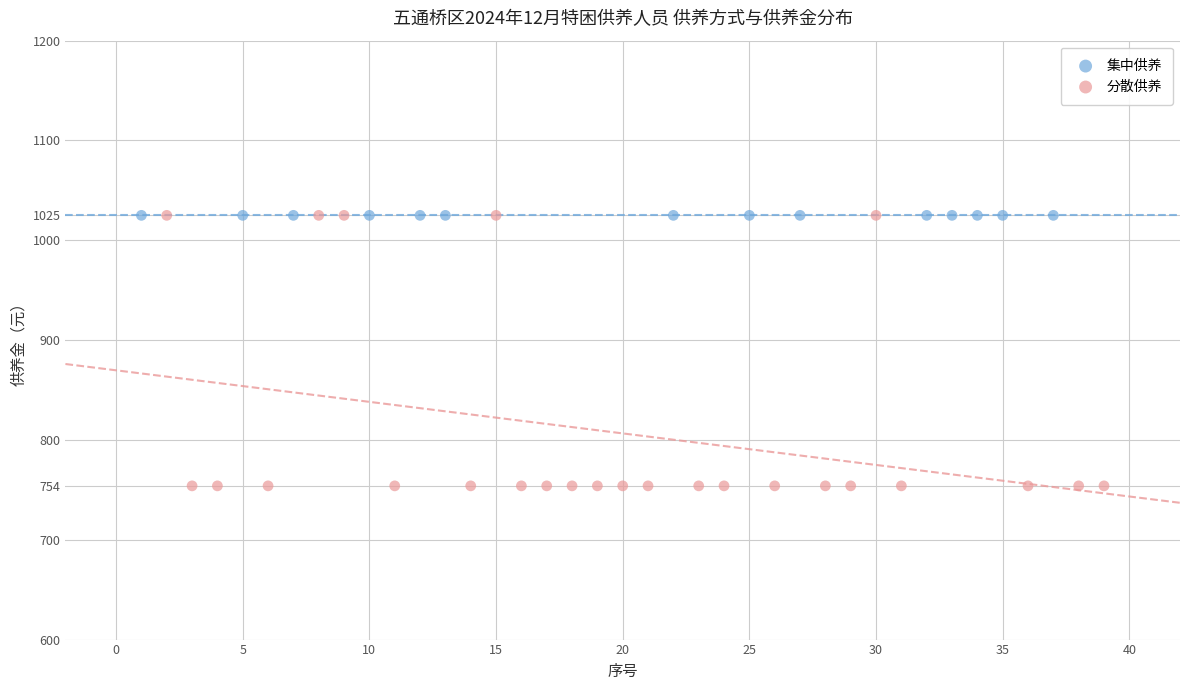

Which series contains the lowest Y value?

分散供养